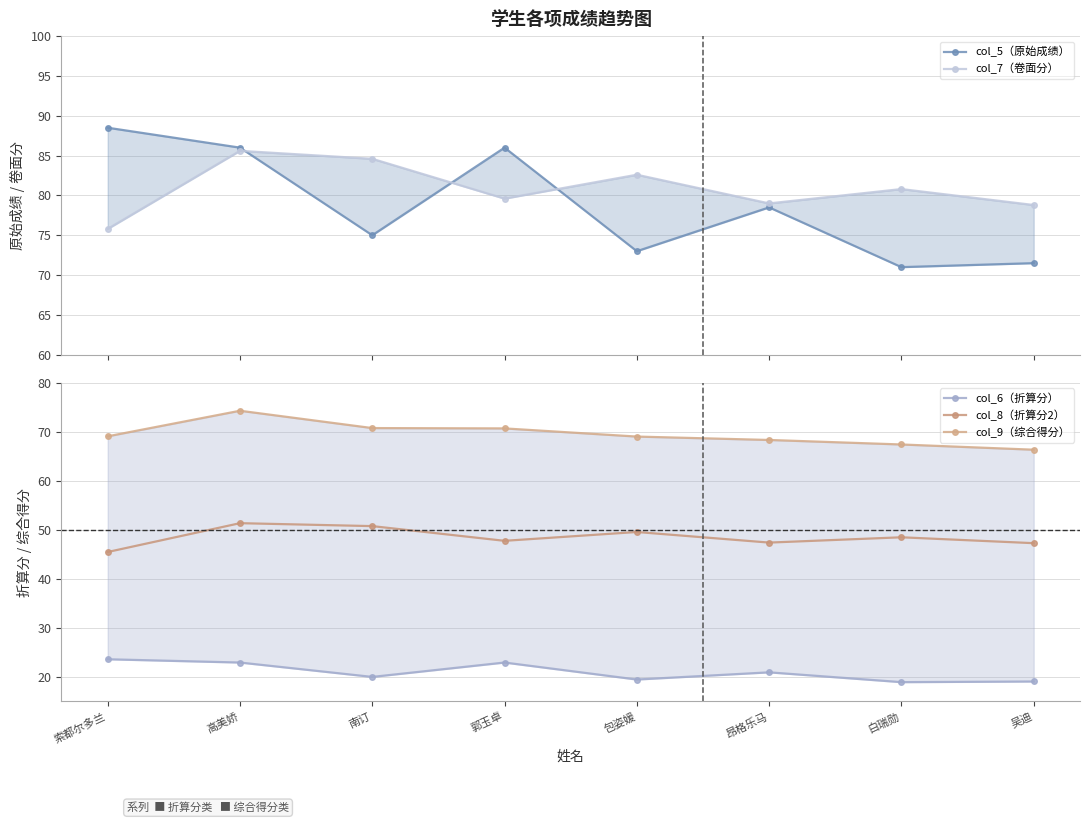

Reading left to right, what are all the values shown in this chart?

col_5（原始成绩）: 88.5	86.0	75.0	86.0	73.0	78.5	71.0	71.5
col_7（卷面分）: 75.8	85.6	84.6	79.6	82.6	79.0	80.8	78.8
col_6（折算分）: 23.6	22.9	20.0	22.9	19.5	20.9	18.9	19.1
col_8（折算分2）: 45.5	51.4	50.8	47.8	49.6	47.4	48.5	47.3
col_9（综合得分）: 69.1	74.3	70.8	70.7	69.0	68.3	67.4	66.3